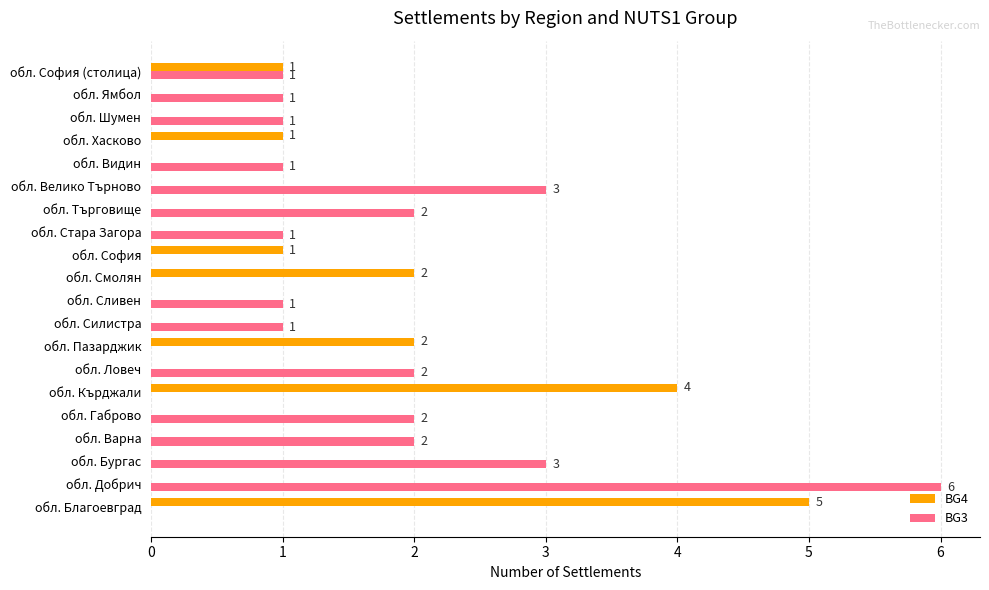

True or false: BG4 has a value of 0 at обл. Шумен.

True